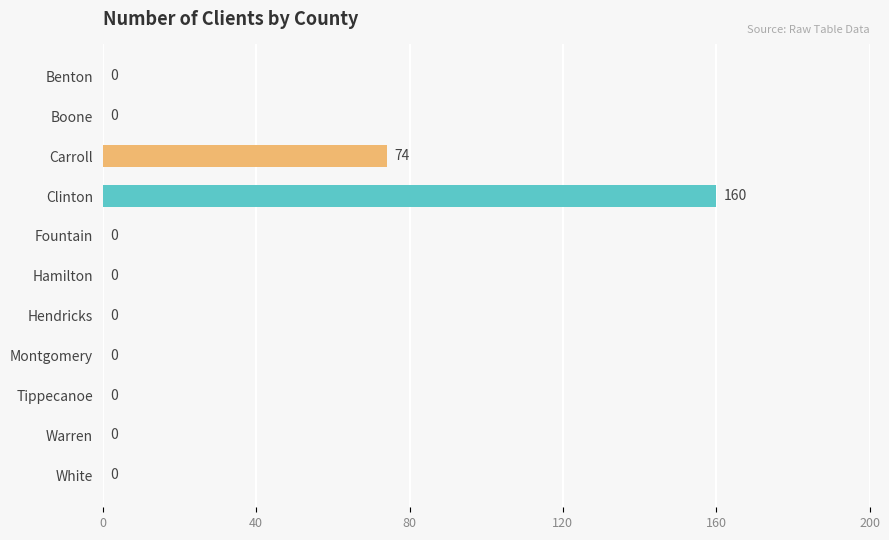

The chart shows a value of -65 at Hamilton. True or false?

False